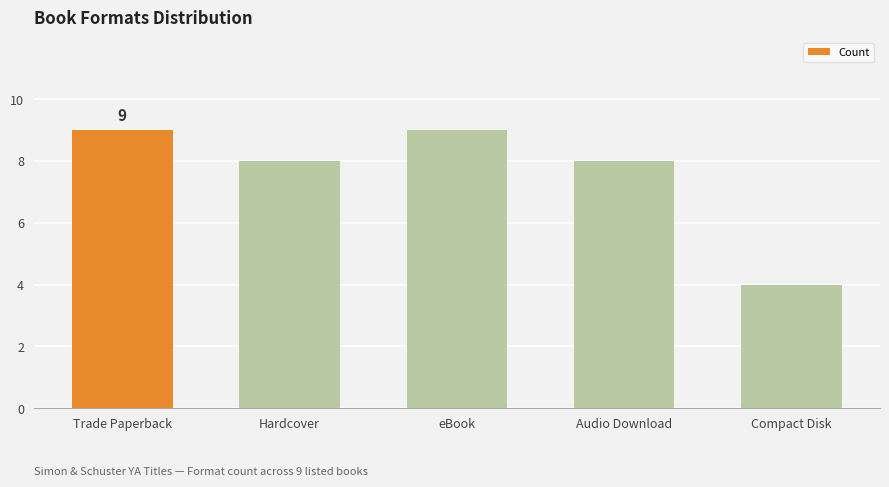

What position from the left is Trade Paperback?

1